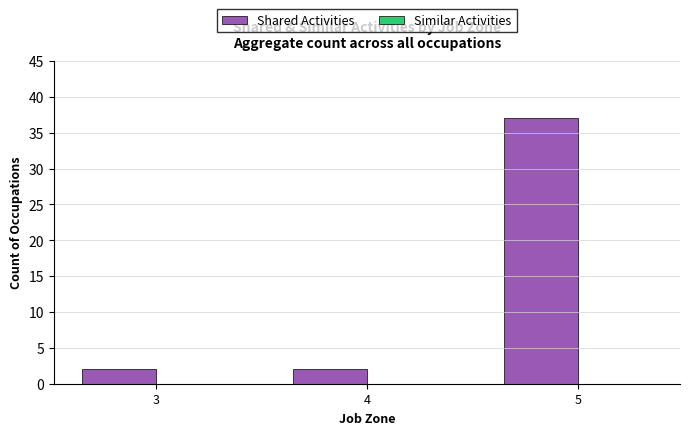

What is the difference between the values at 5 and 4?

35